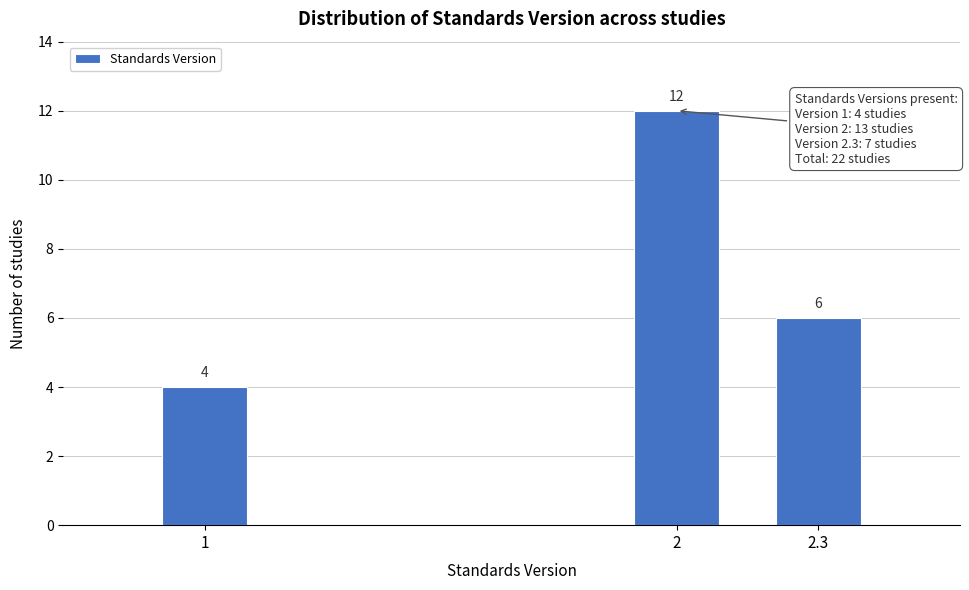

Reading left to right, what are all the values shown in this chart?

4	12	6